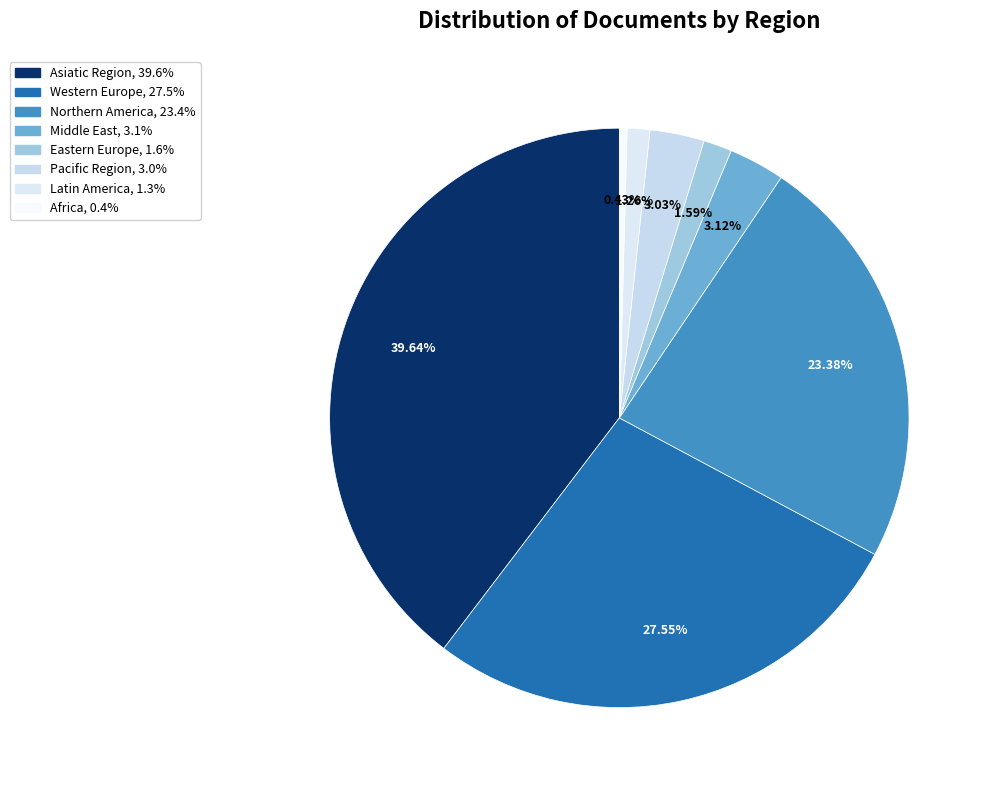

Combined, do Northern America and Middle East account for over 50%?

No